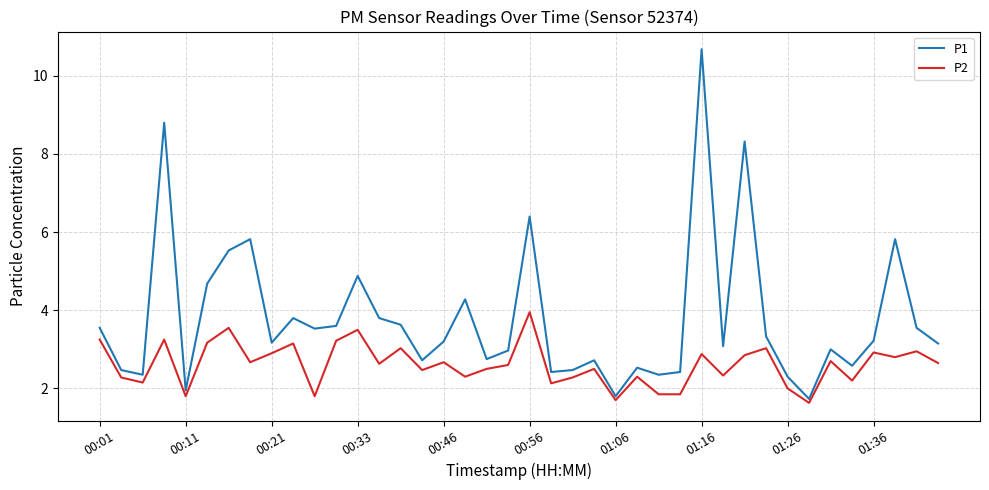

True or false: P2 and P1 cross at least once.

False